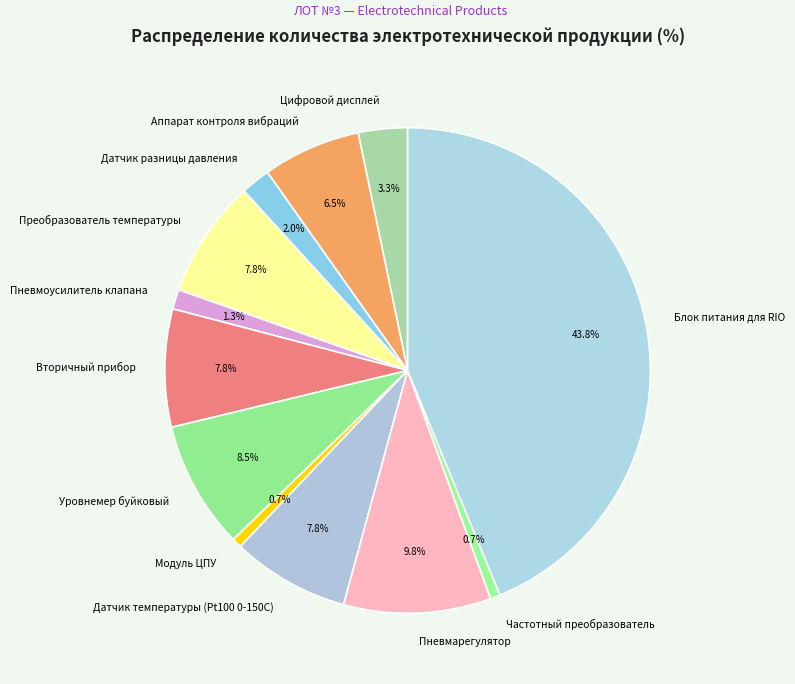

How many segments does this pie chart have?

12